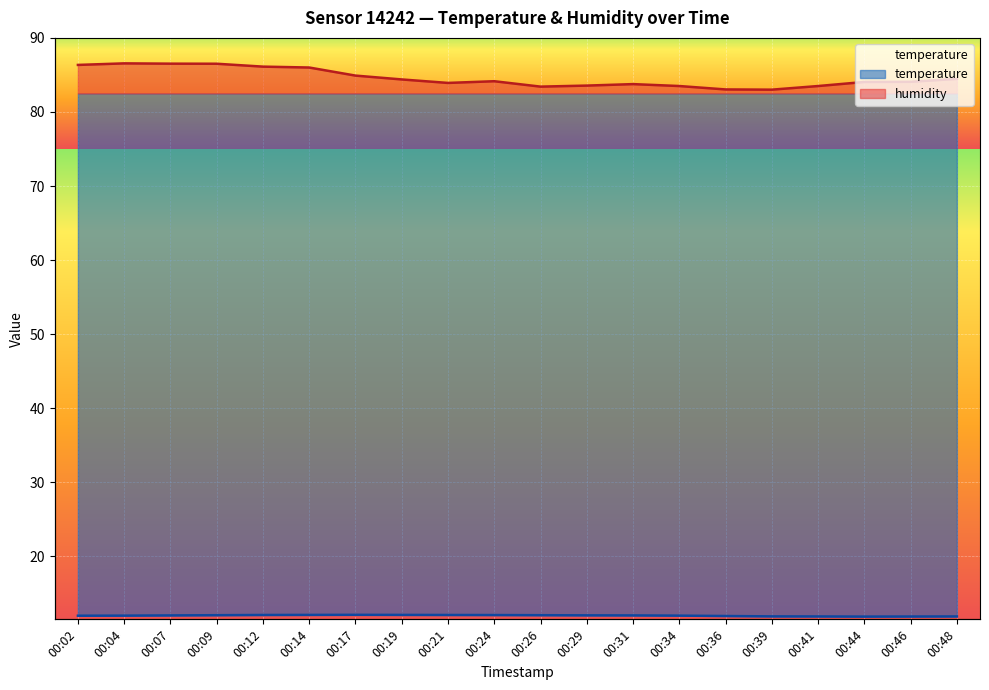

At which category does the chart reach its peak across all series?

00:04